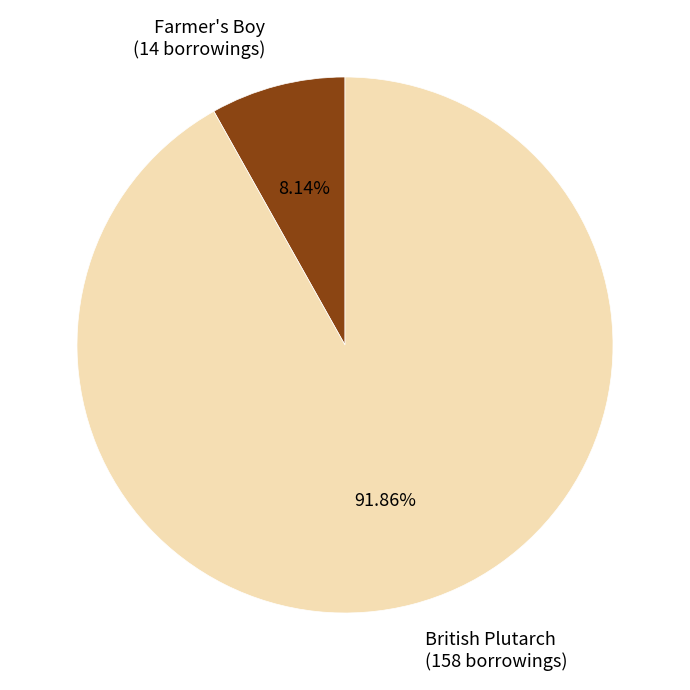

Is there a majority slice in this chart?

Yes